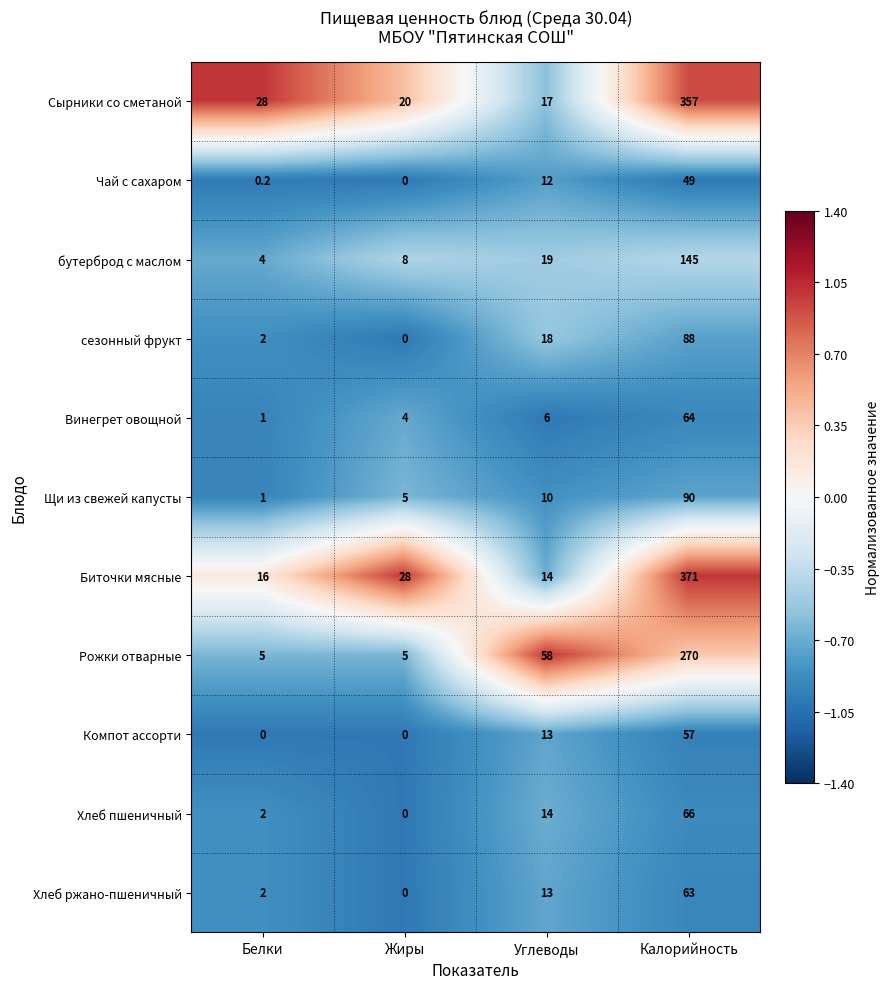

The value of Хлеб пшеничный at Белки is 0.6. True or false?

False